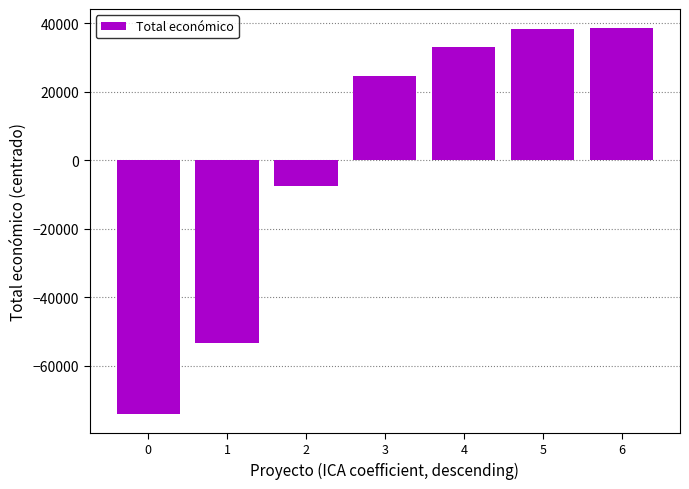

How many bars are there in total?

7